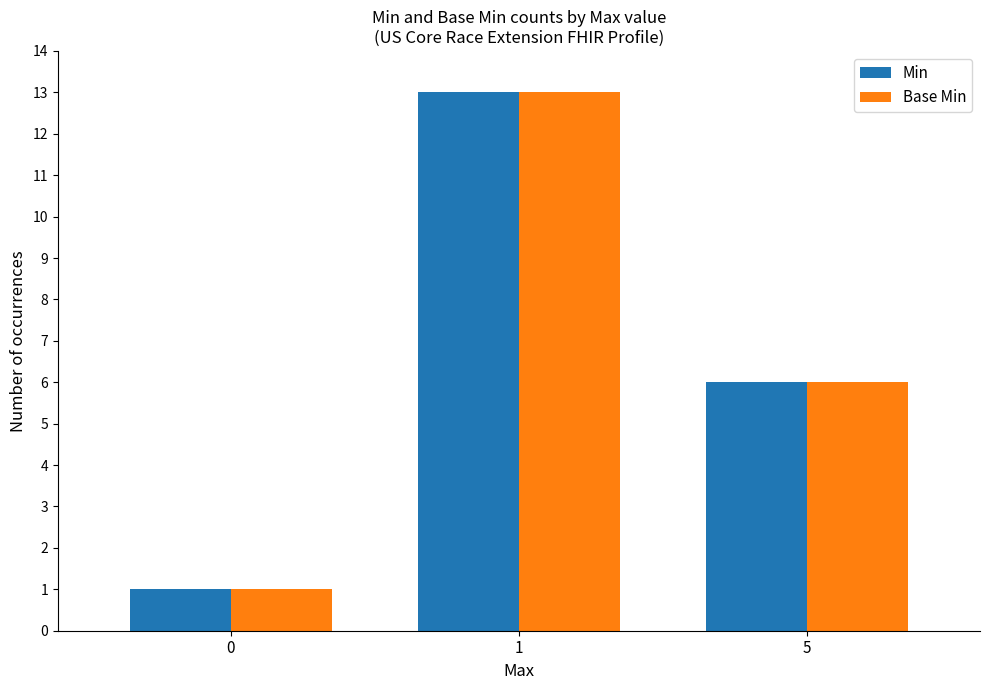

At which label does Min first exceed 6?

1